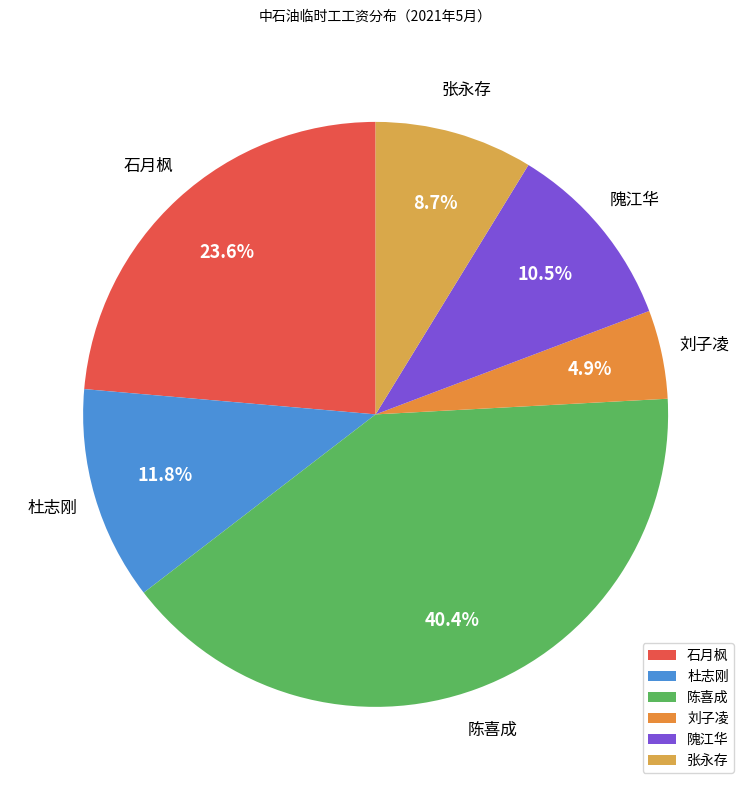

How many slices are in this pie chart?

6